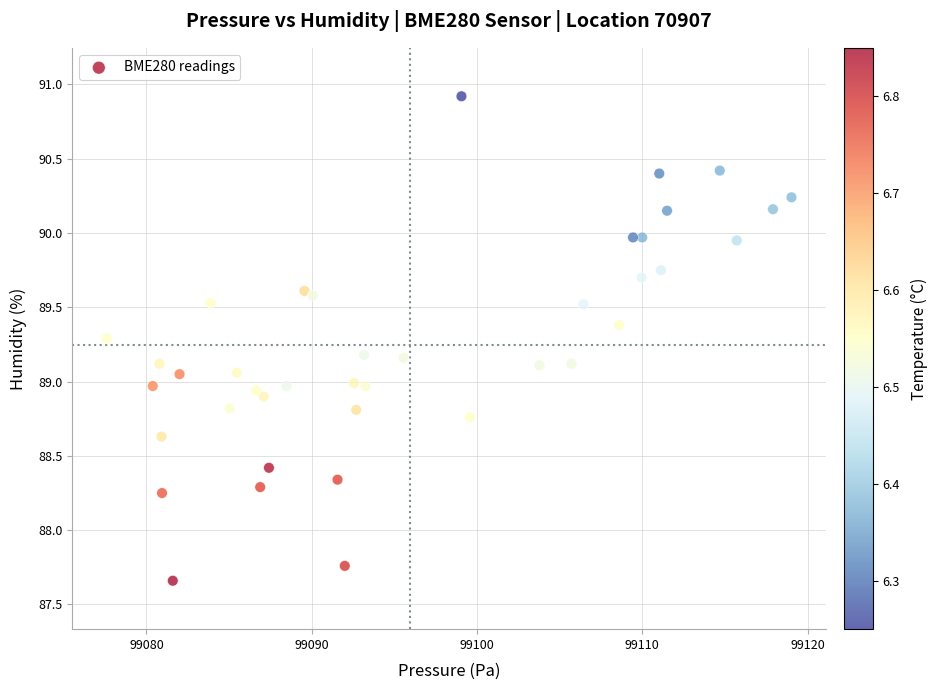

What is the range of X values (max minus min)?

41.4